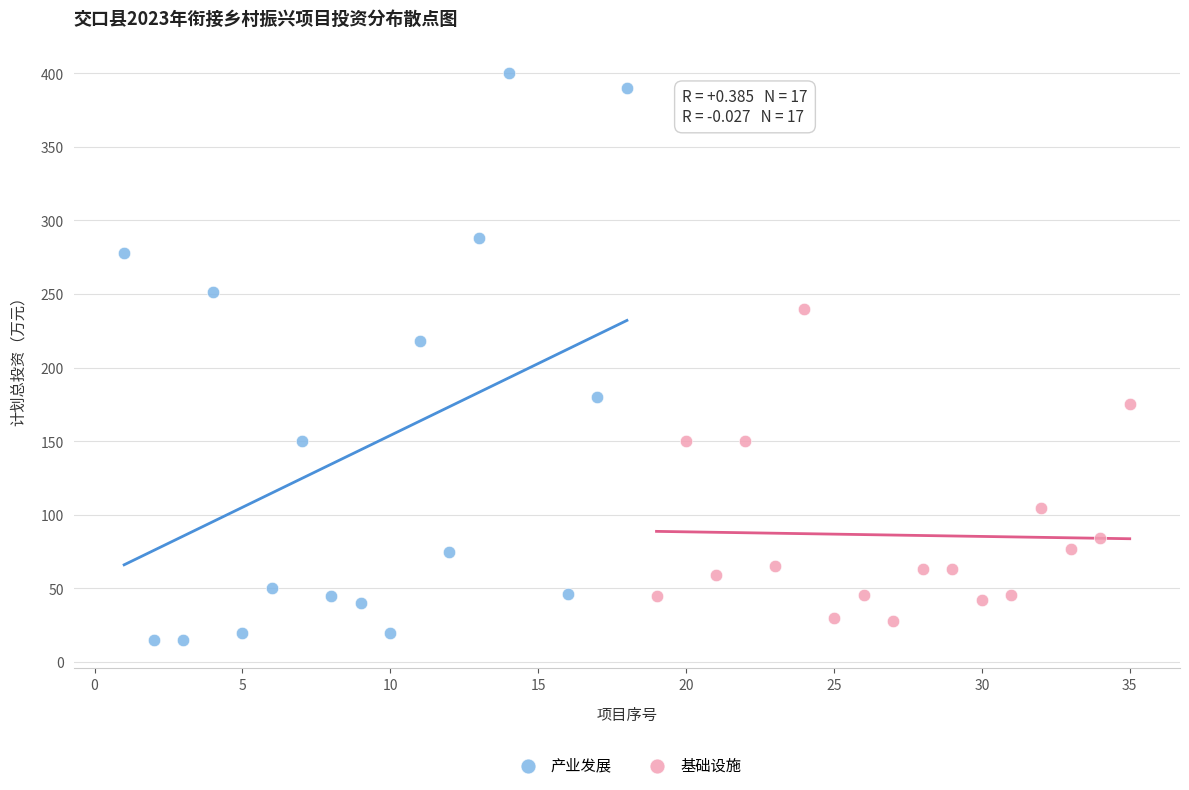

Which series has the widest spread of Y values?

产业发展